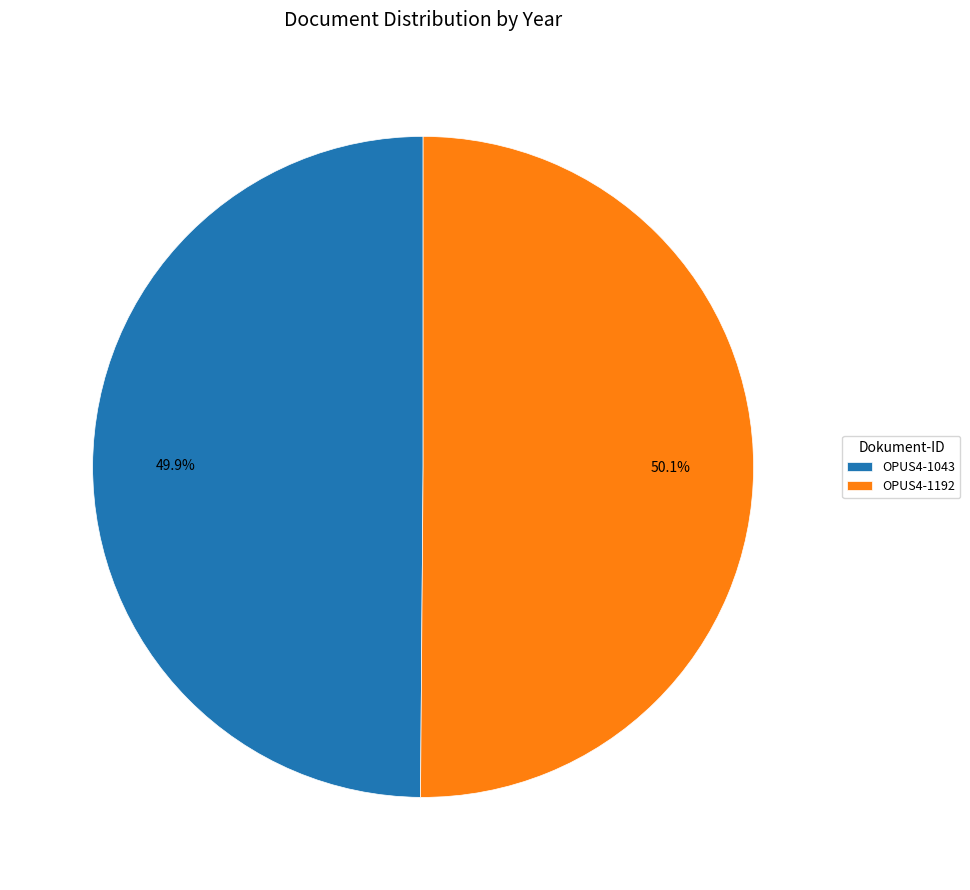

Is there a majority slice in this chart?

Yes